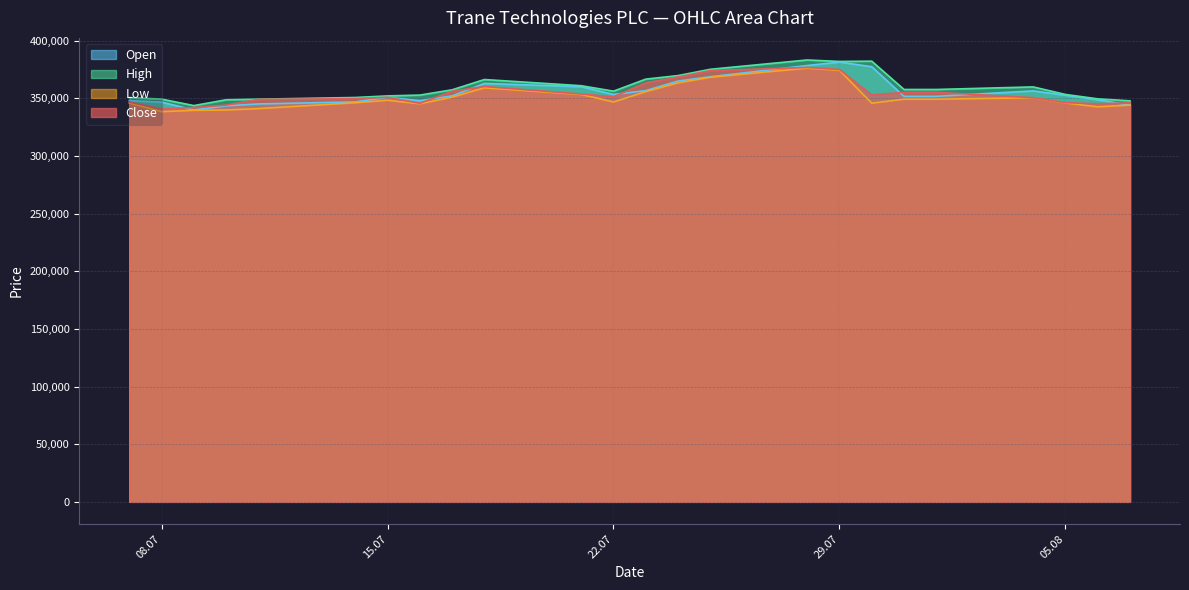

Rank the series by their average value, from lowest to highest.

Low, Close, Open, High